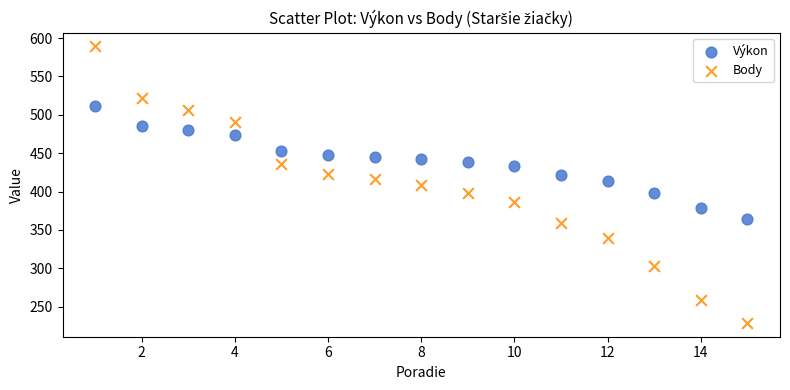

Across all data points, what is the range of X values (max minus min)?

14